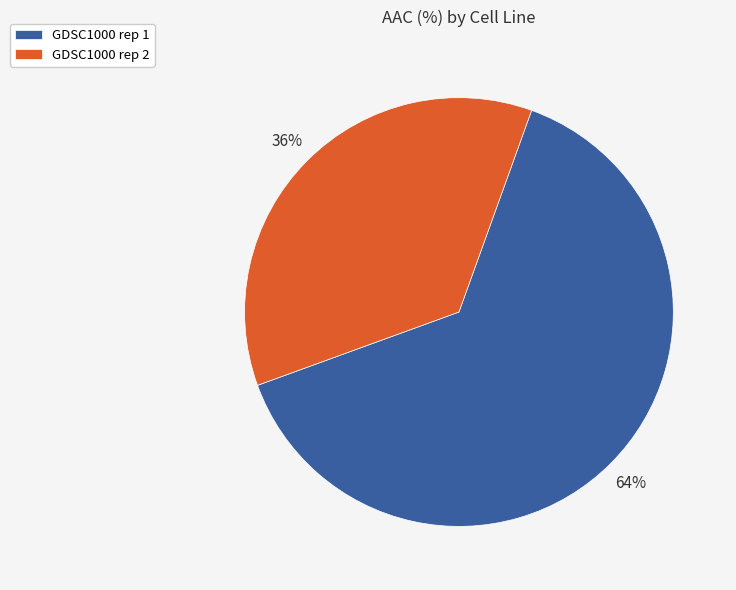

Between GDSC1000 rep 1 and GDSC1000 rep 2, which is larger?

GDSC1000 rep 1